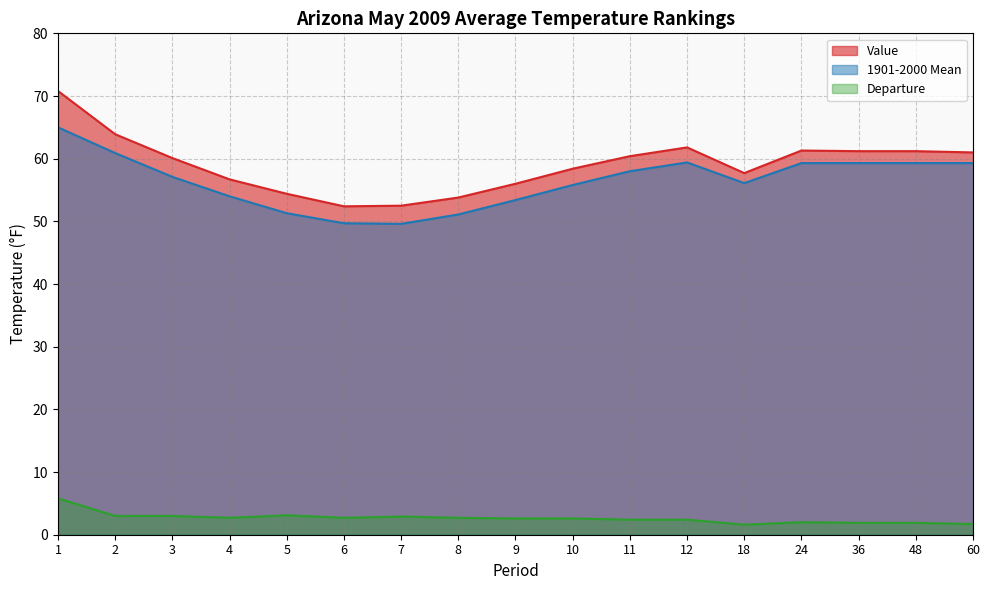

Where does the Departure series first go above 2?

1